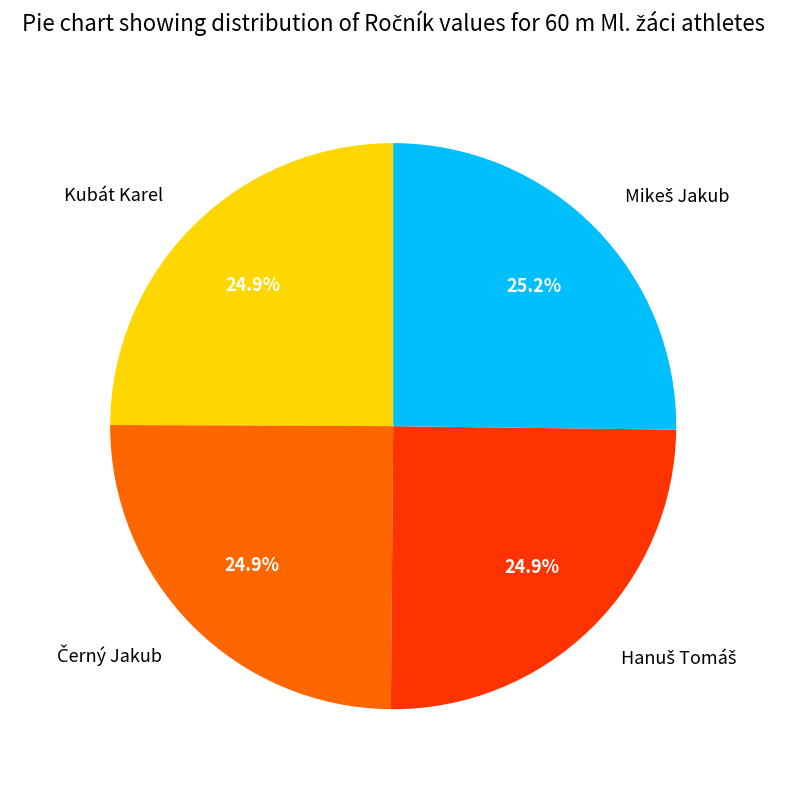

Is there a majority slice in this chart?

No